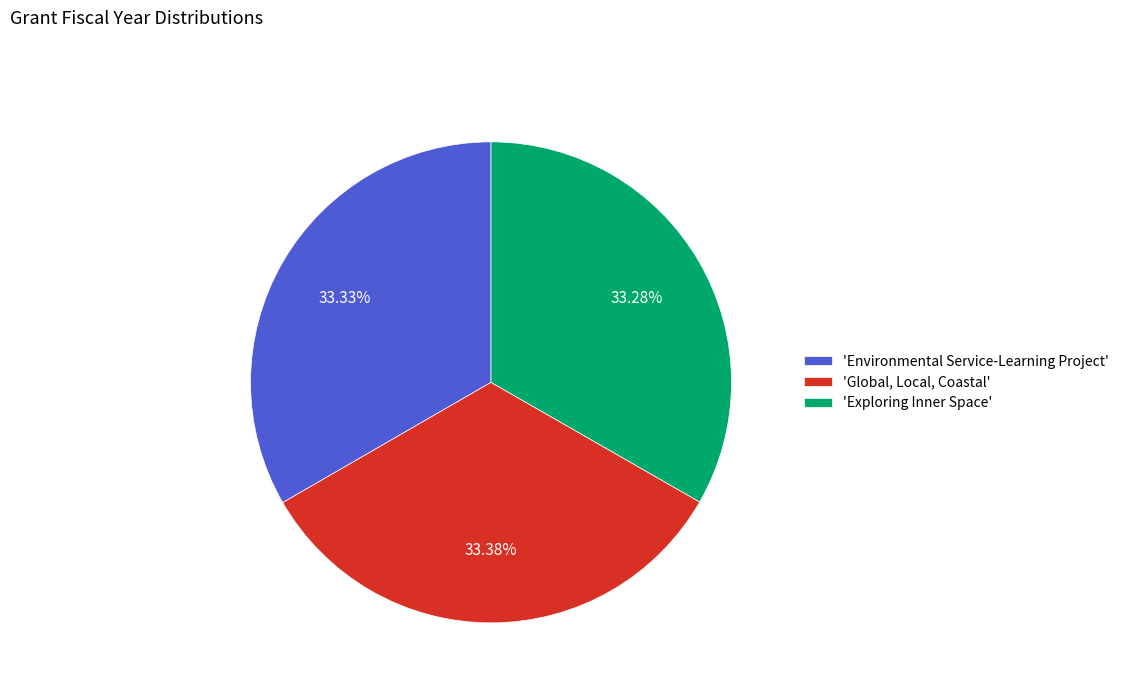

What is the ratio of the value at 'Global, Local, Coastal' to the value at 'Environmental Service-Learning Project'?

1.0